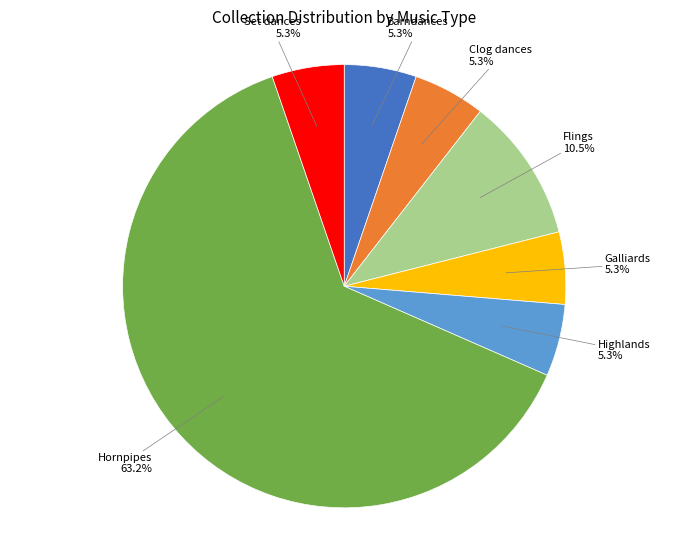

What is the largest slice in the pie chart?

Hornpipes